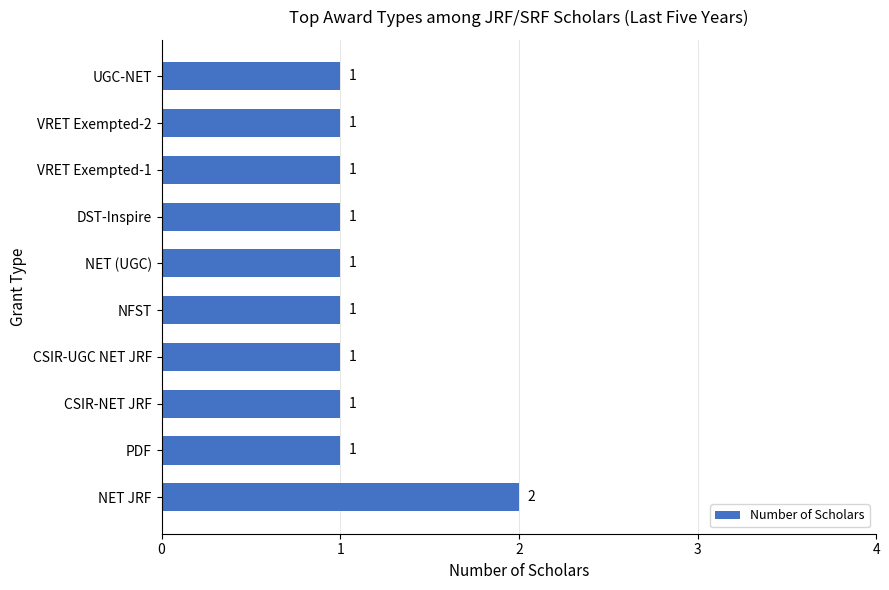

What is the average value?

1